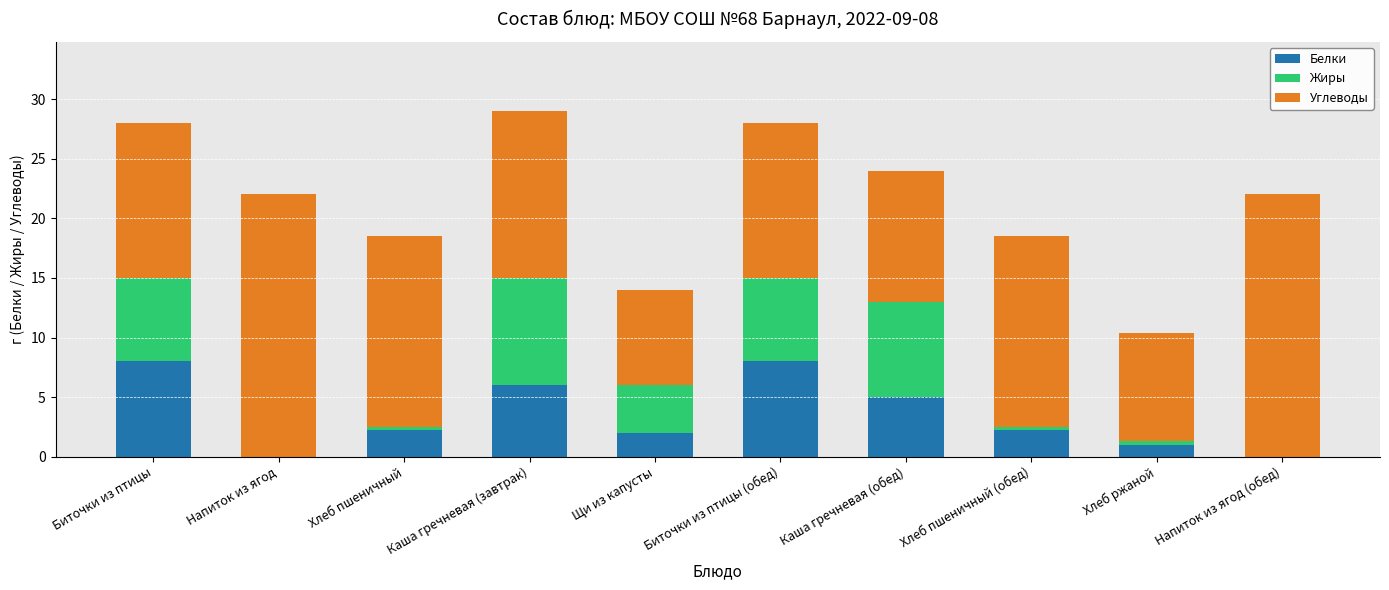

What is the difference between the Белки values at Биточки из птицы (обед) and Щи из капусты?

6.0